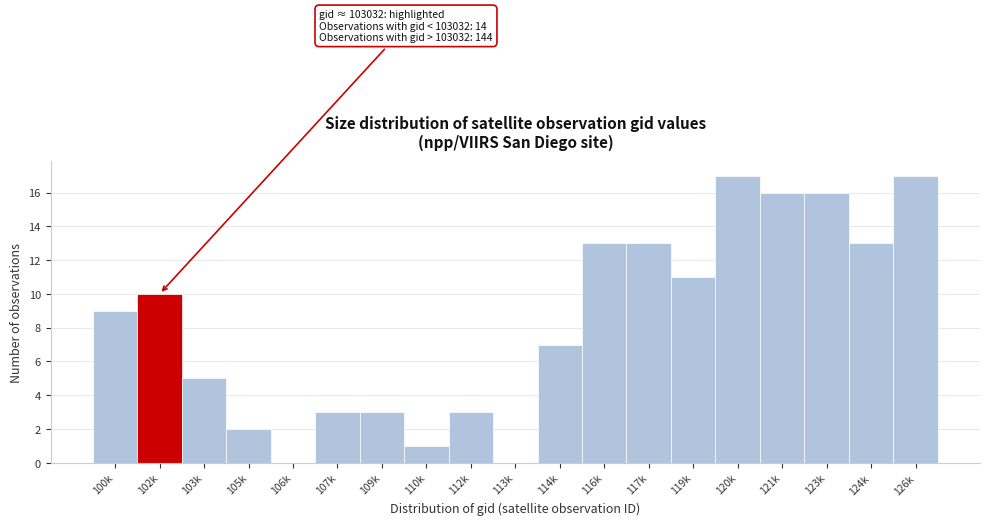

Reading right to left, extract all data points from this chart.

126k=17	124k=13	123k=16	121k=16	120k=17	119k=11	117k=13	116k=13	114k=7	113k=0	112k=3	110k=1	109k=3	107k=3	106k=0	105k=2	103k=5	102k=10	100k=9